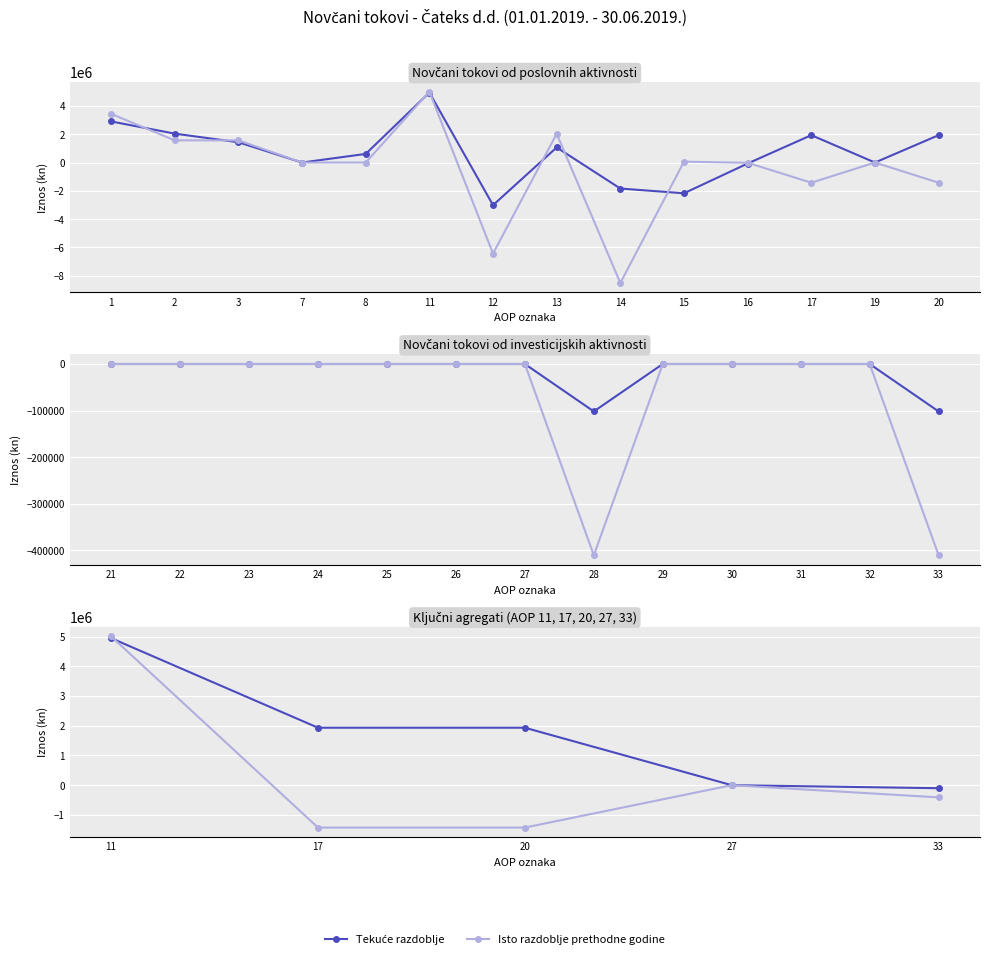

Rank the series by their average value, from lowest to highest.

Isto razdoblje prethodne godine, Tekuće razdoblje